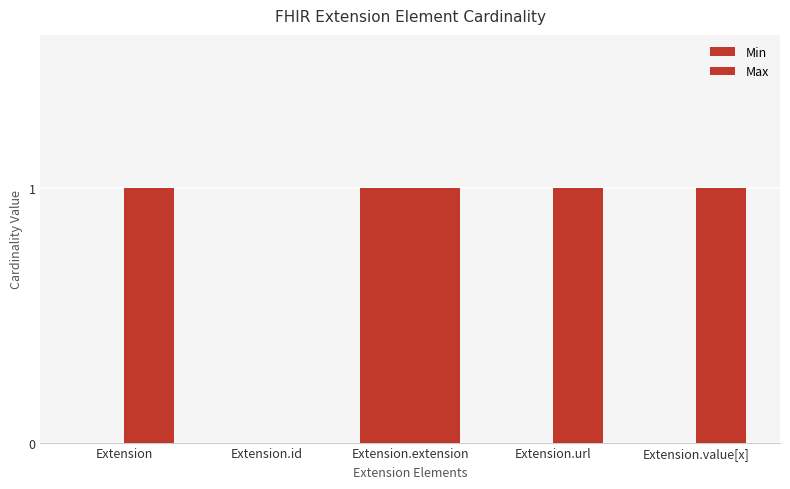

At which category is the sum across all series the highest?

Extension.extension